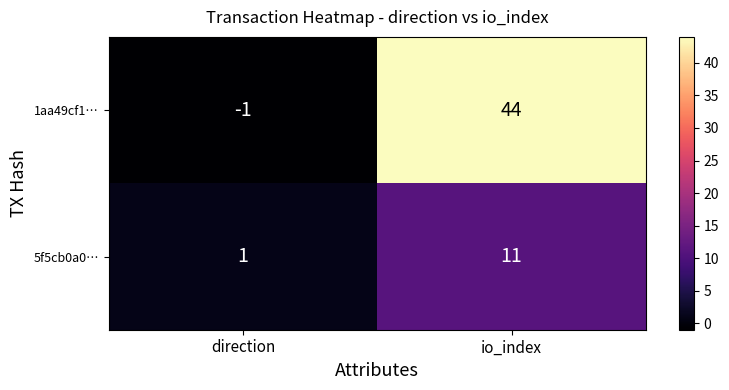

How many distinct data groups are displayed?

2